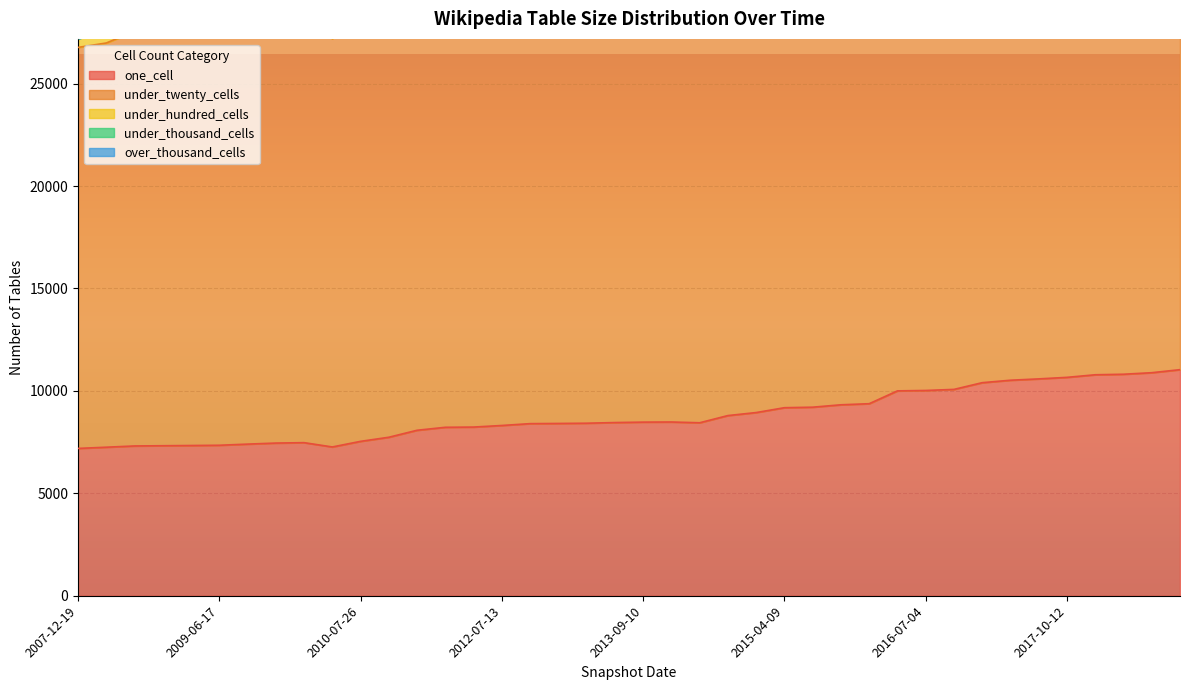

What is the spread (max minus min) of values at 2008-10-10?

20235